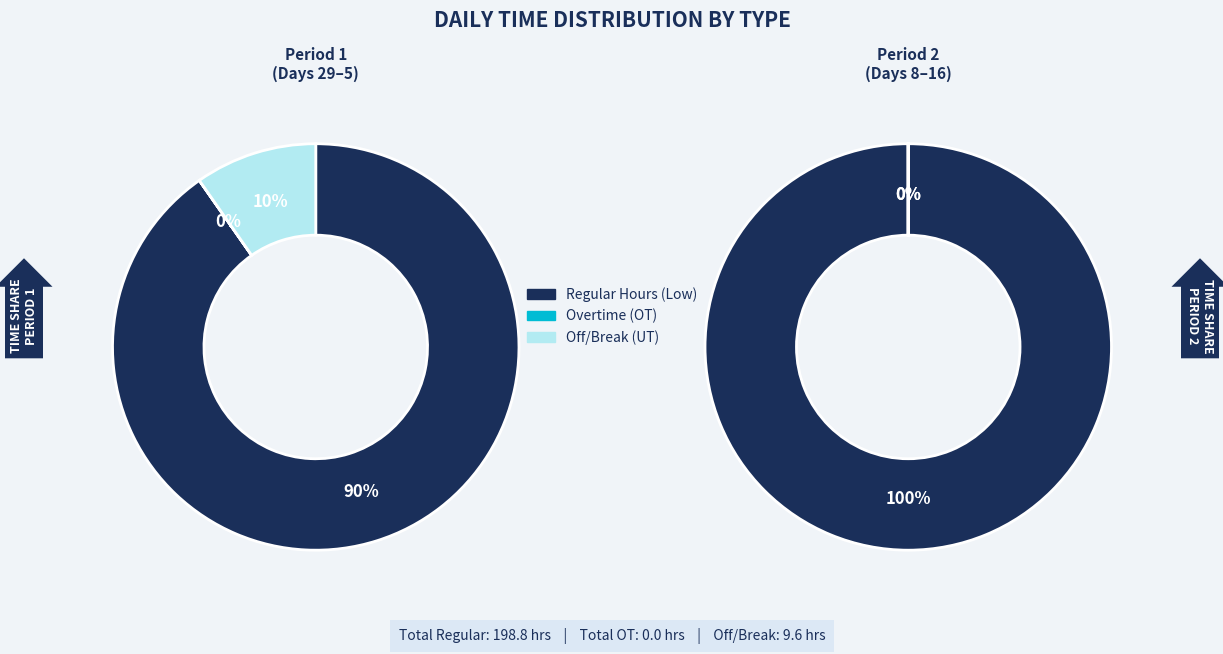

Does 9-Wed represent more than half of the total?

No